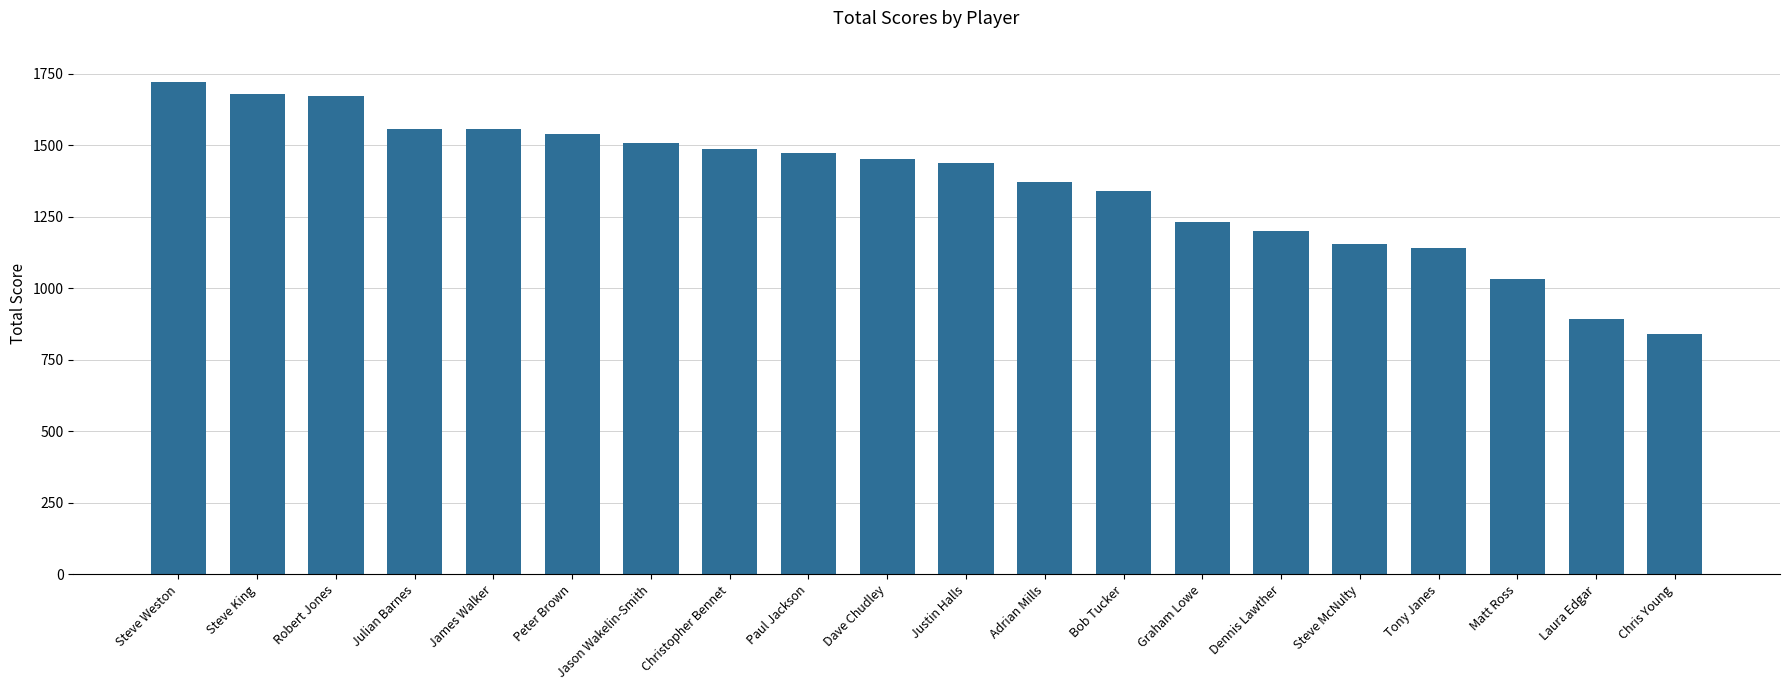

The chart shows a value of 713 at Steve Weston. True or false?

False